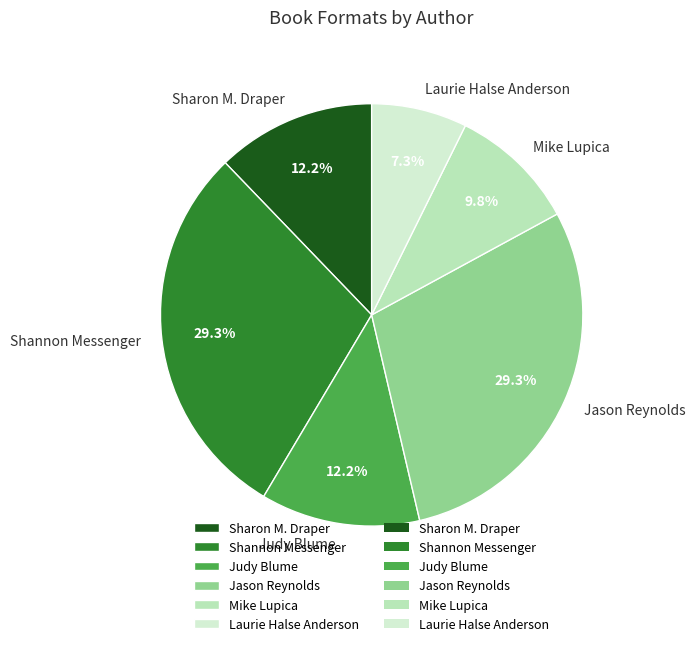

Combined, what portion of the pie is Laurie Halse Anderson and Jason Reynolds?

36.6%